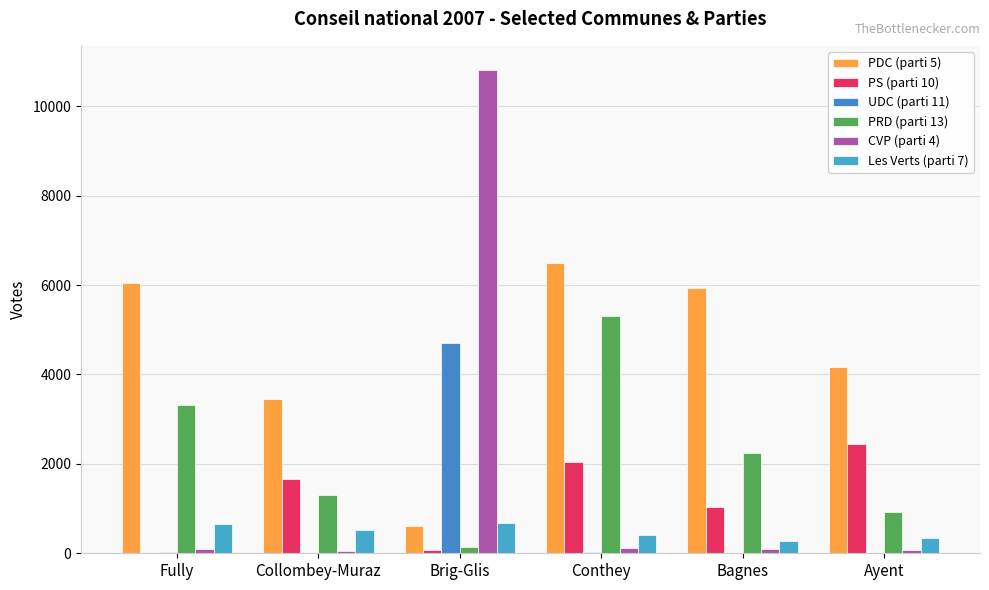

Is the value of PS (parti 10) at Ayent greater than the value of UDC (parti 11) at Bagnes?

Yes